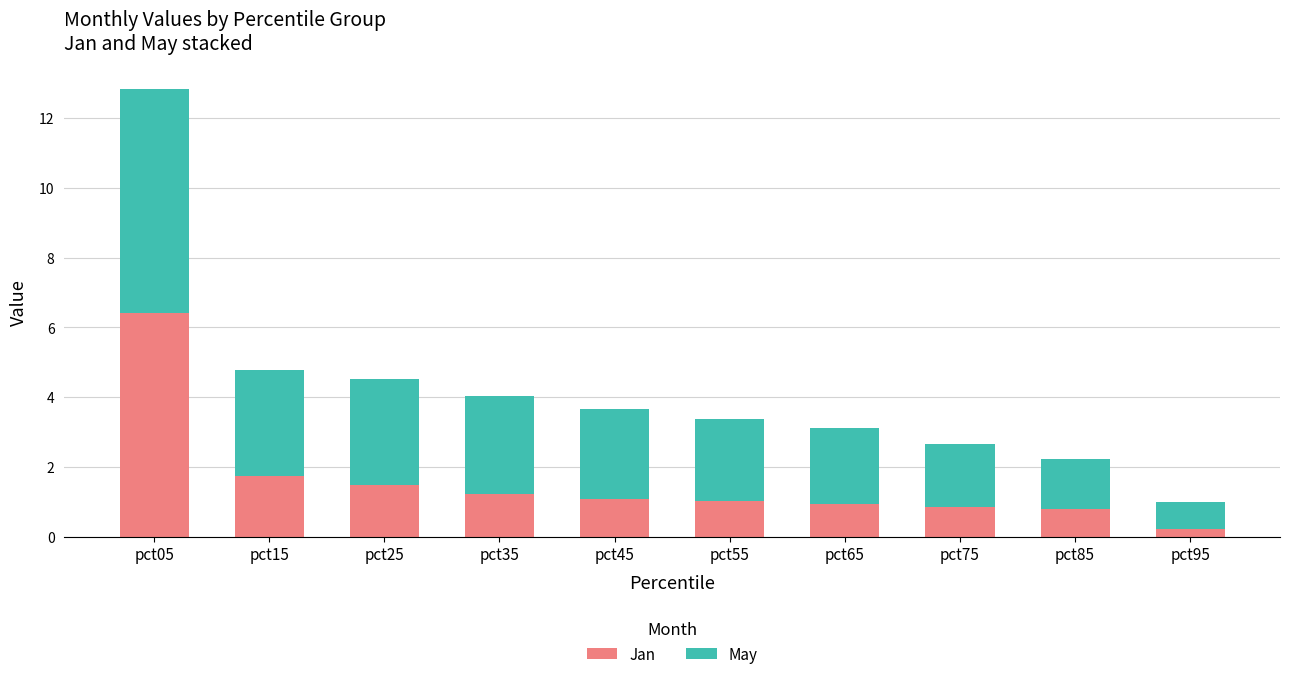

At which label does Jan reach its peak?

pct05